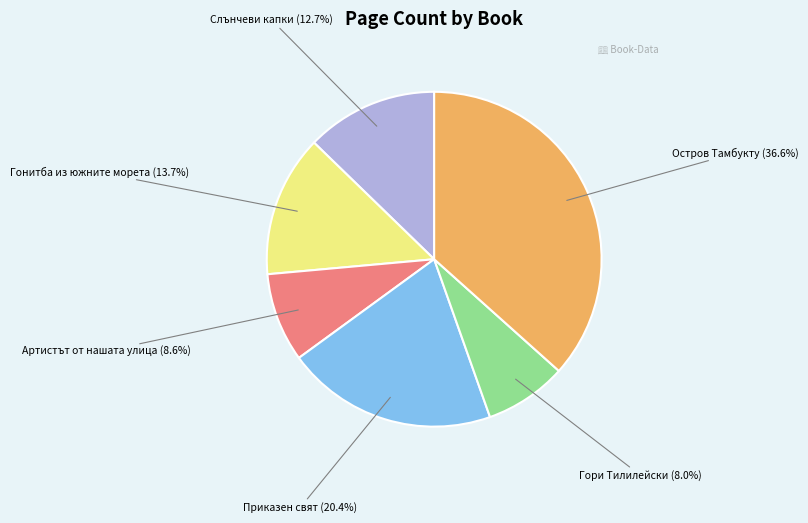

Is there any slice that represents more than half of the pie?

No